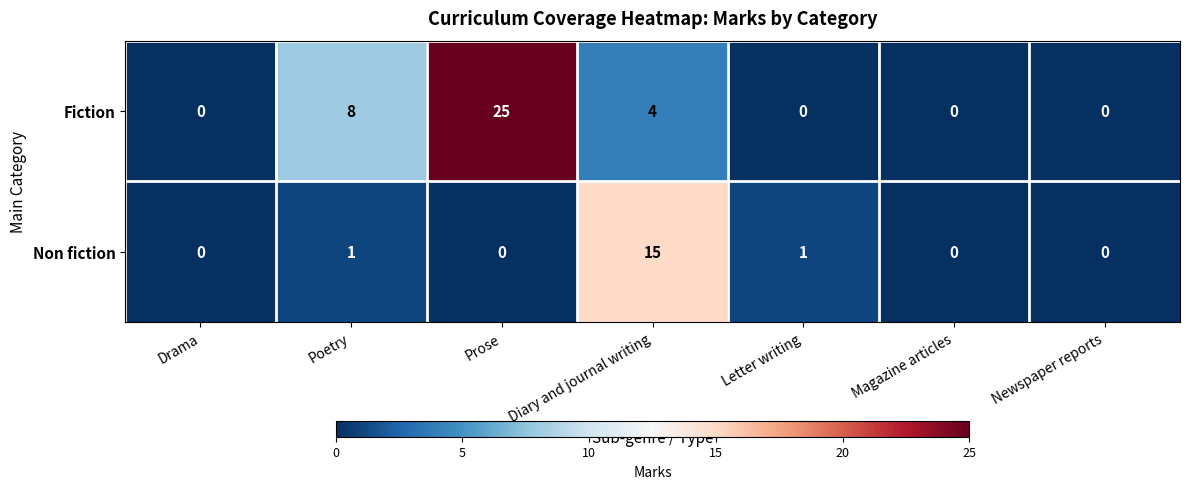

What is the sum of all Fiction values?

37